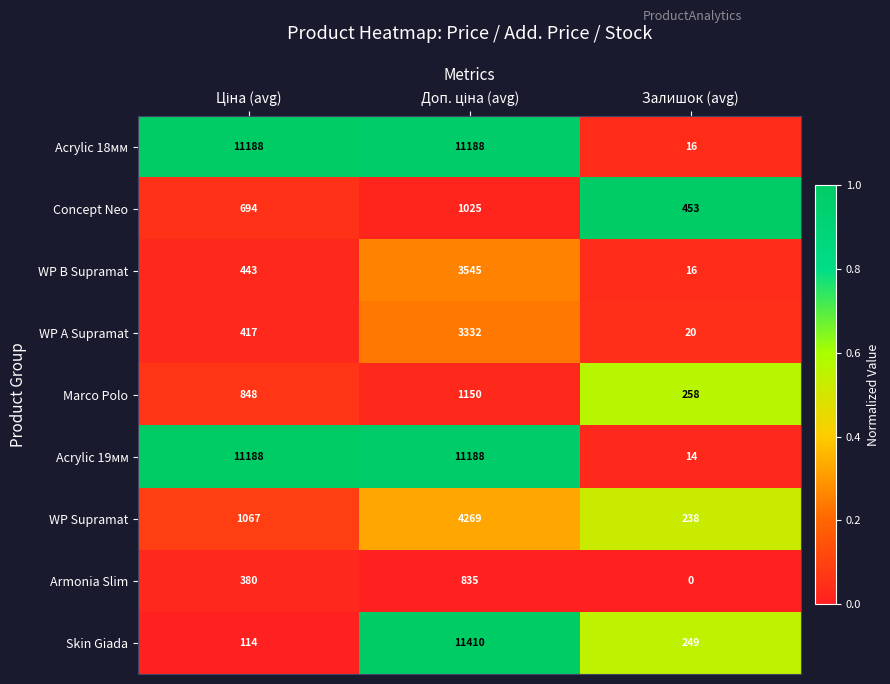

How many categories are shown in the chart?

3